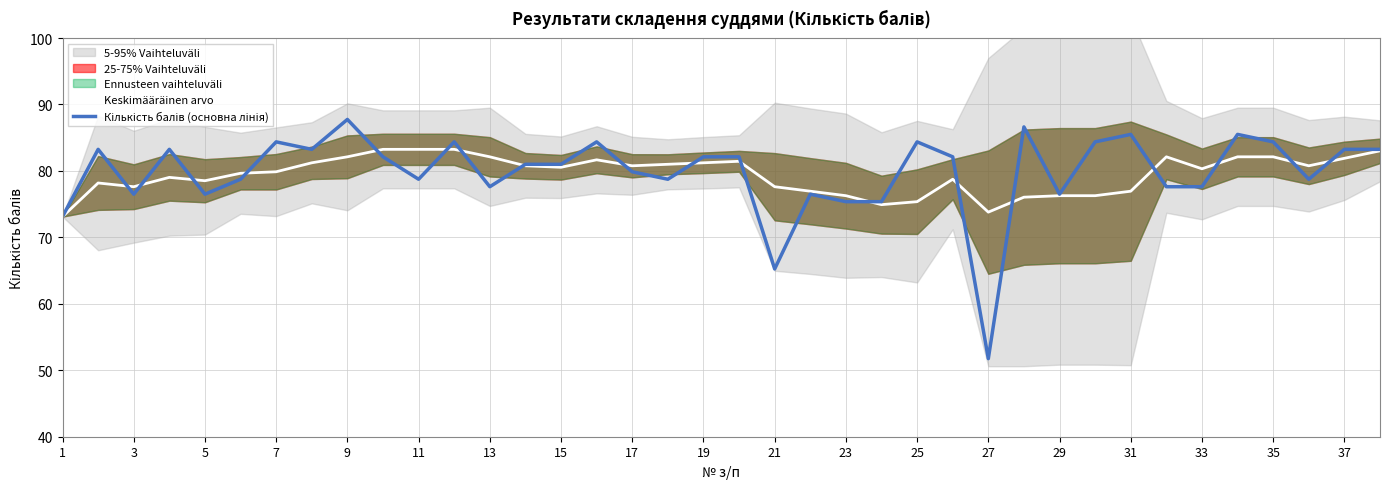

What is the approximate value of Keskimääräinen arvo at 27?

73.8